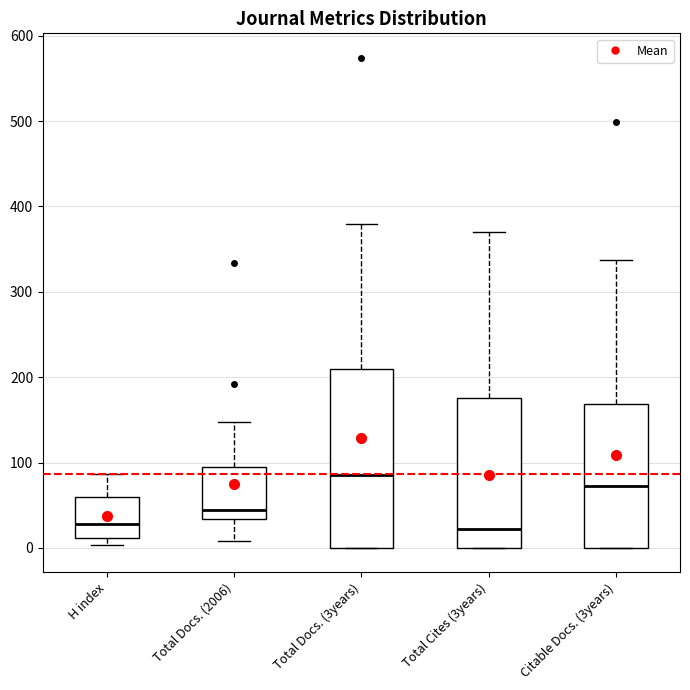

Which box is the tallest, from its lower edge to its upper edge?

Total Docs. (3years)